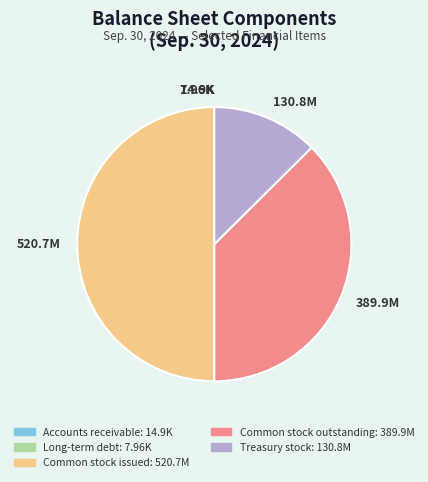

What is the largest slice in the pie chart?

Common stock issued